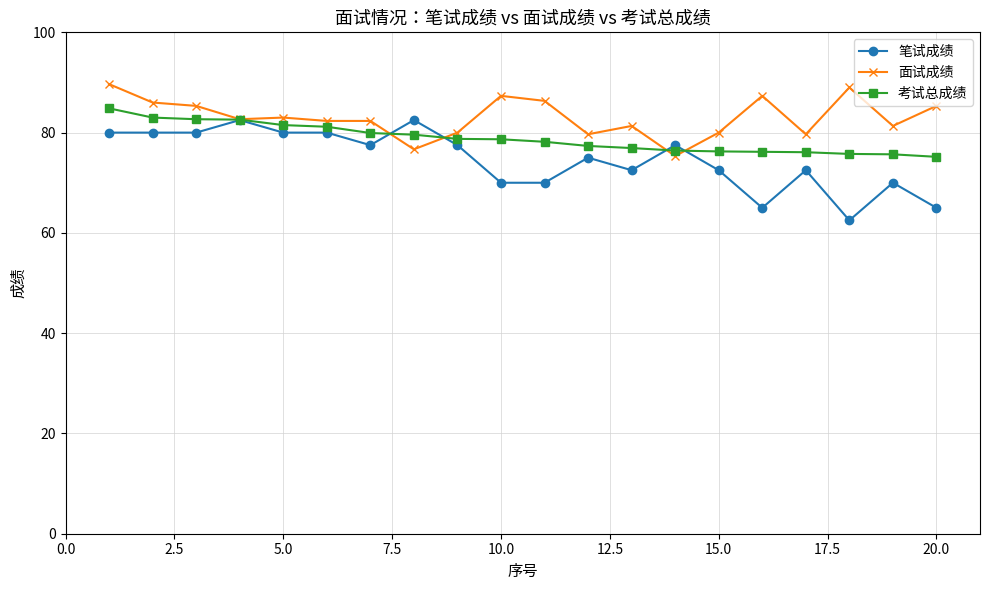

List the series in order of their overall mean, highest first.

面试成绩, 考试总成绩, 笔试成绩